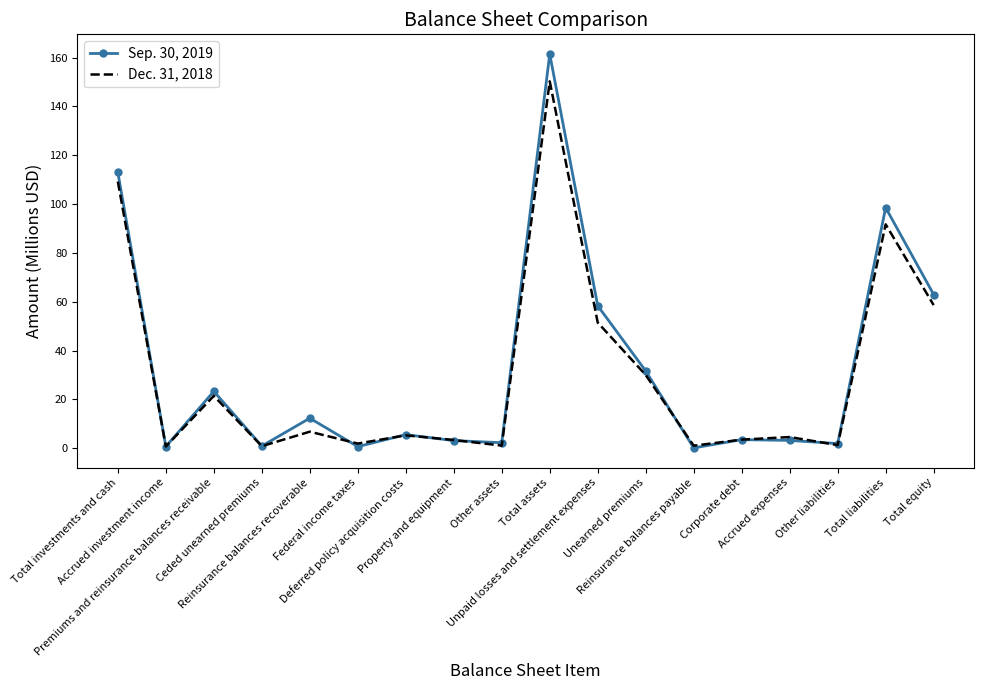

At Reinsurance balances payable, list the series in order from largest to smallest.

Dec. 31, 2018, Sep. 30, 2019